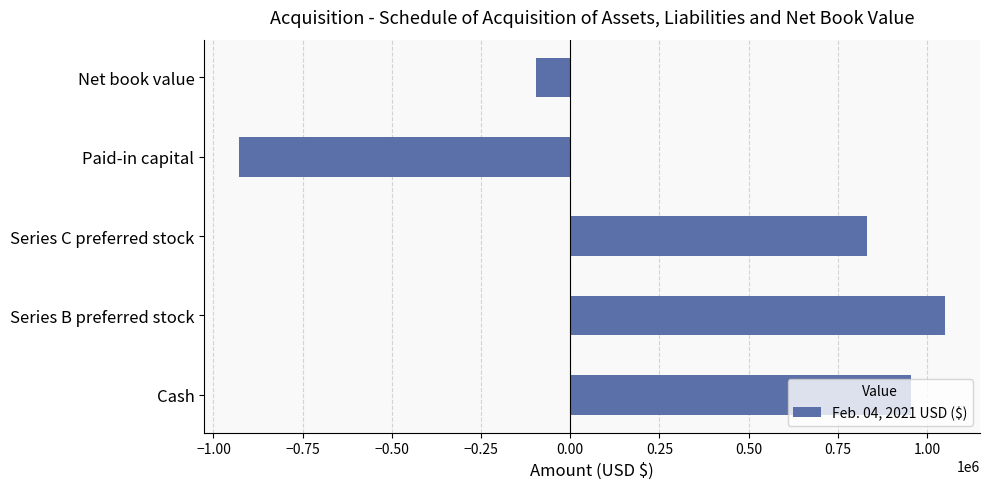

At which label is the value closest to 61500?

Net book value